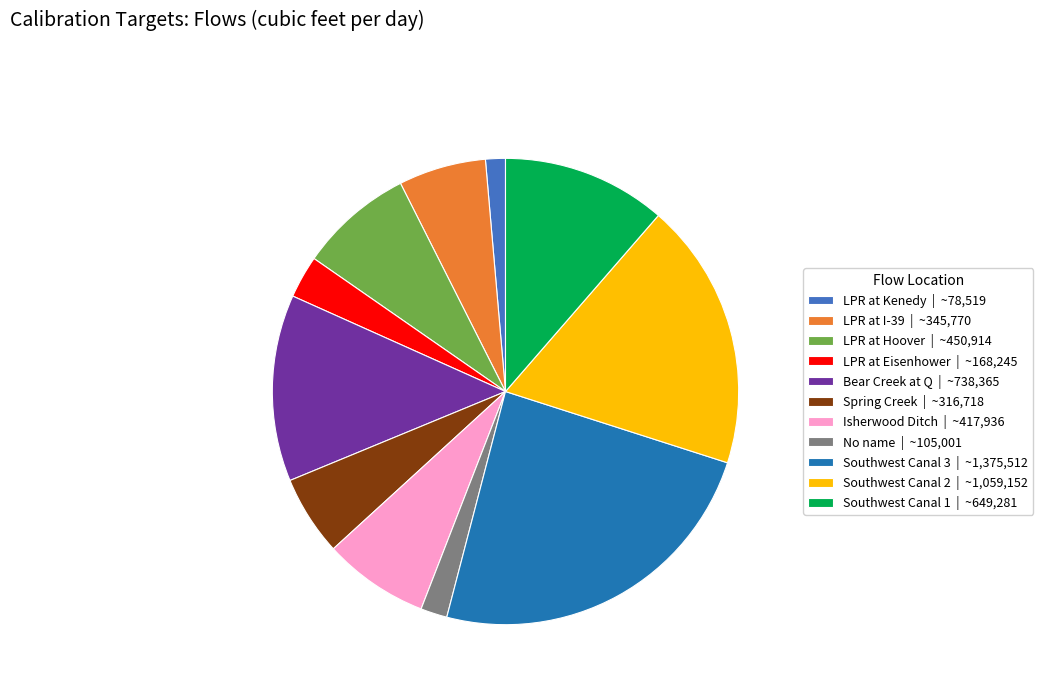

How many slices are in this pie chart?

11